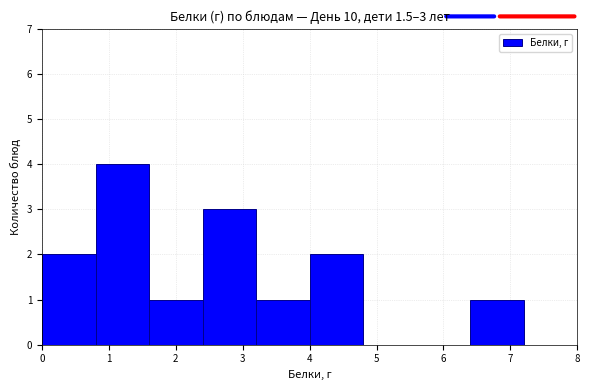

Which range on the x-axis has the tallest bar?

0.8 to 1.6